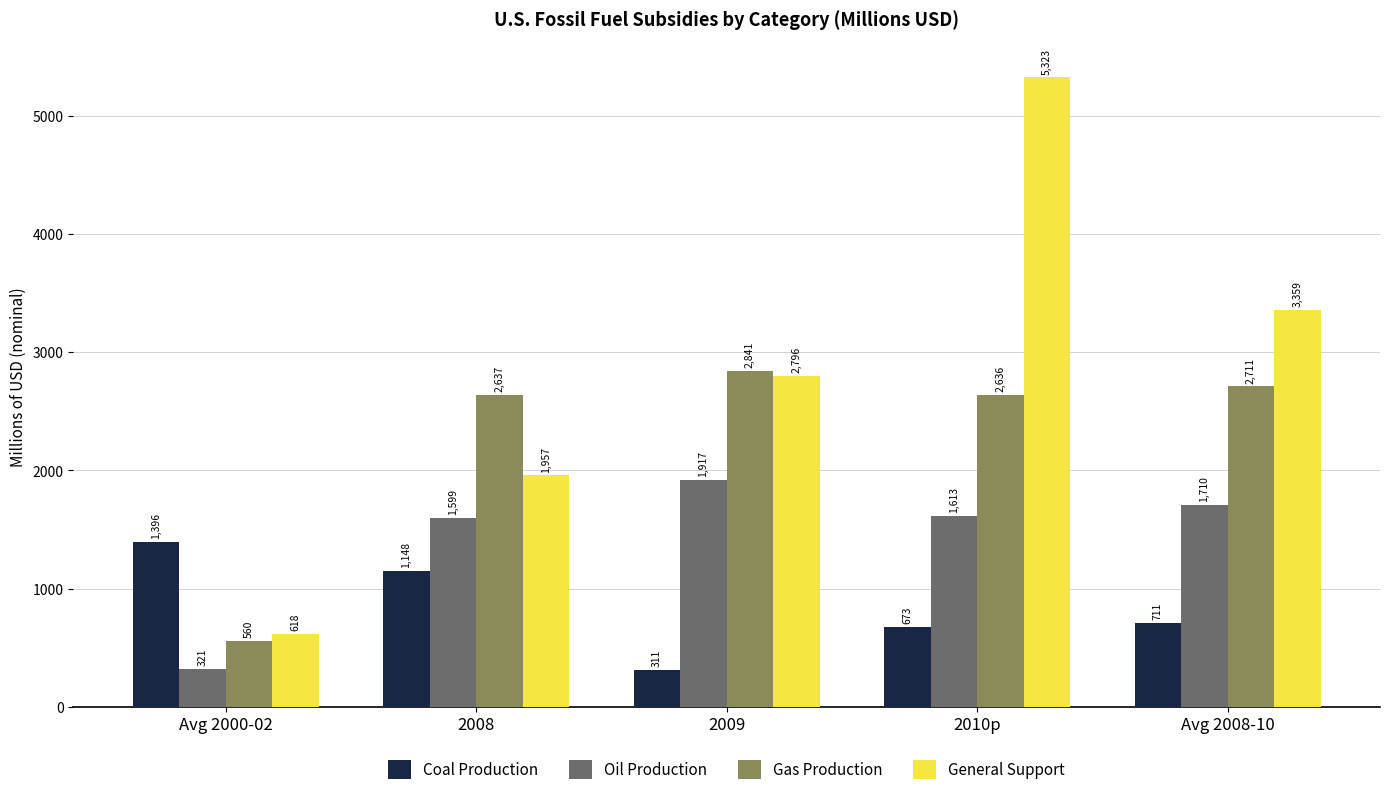

The value of General Support at Avg 2000-02 is 993.2. True or false?

False